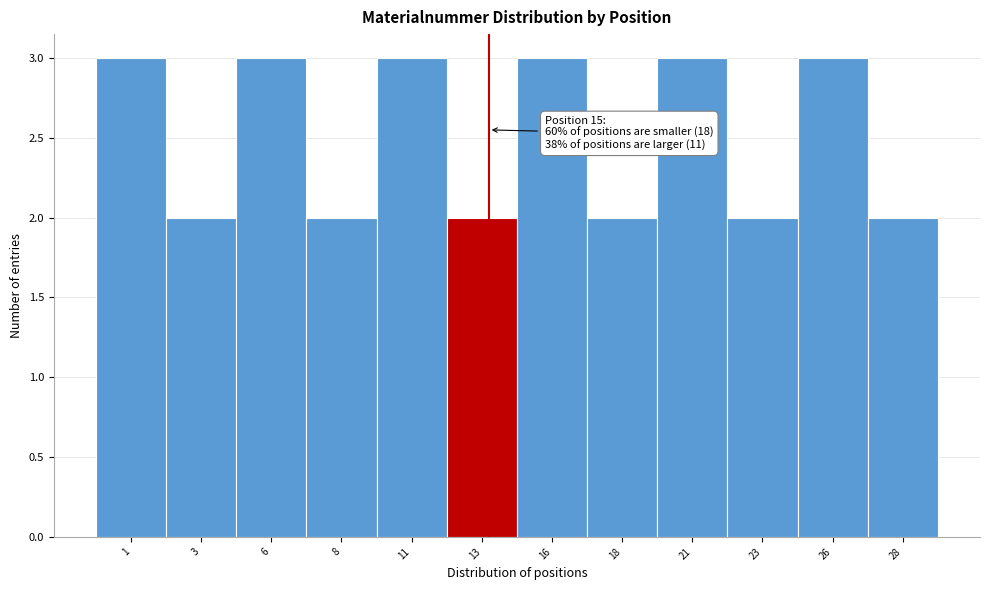

Reading right to left, extract all data points from this chart.

2	3	2	3	2	3	2	3	2	3	2	3